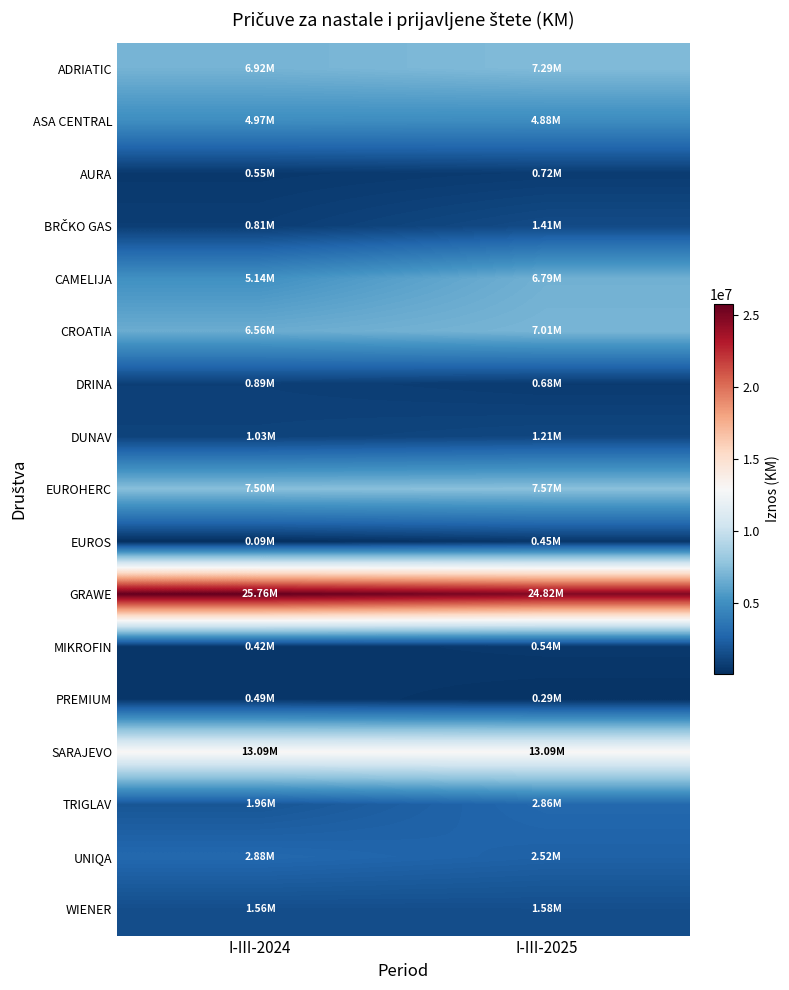

Which label corresponds to the smallest value in the chart?

I-III-2024